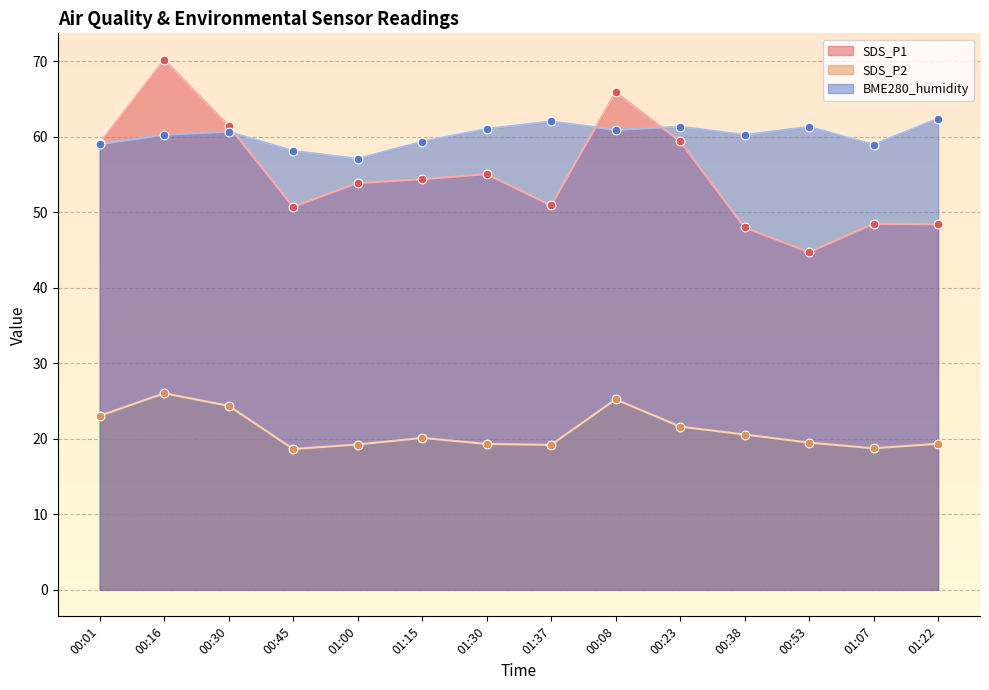

Which series has the largest total across all categories?

BME280_humidity